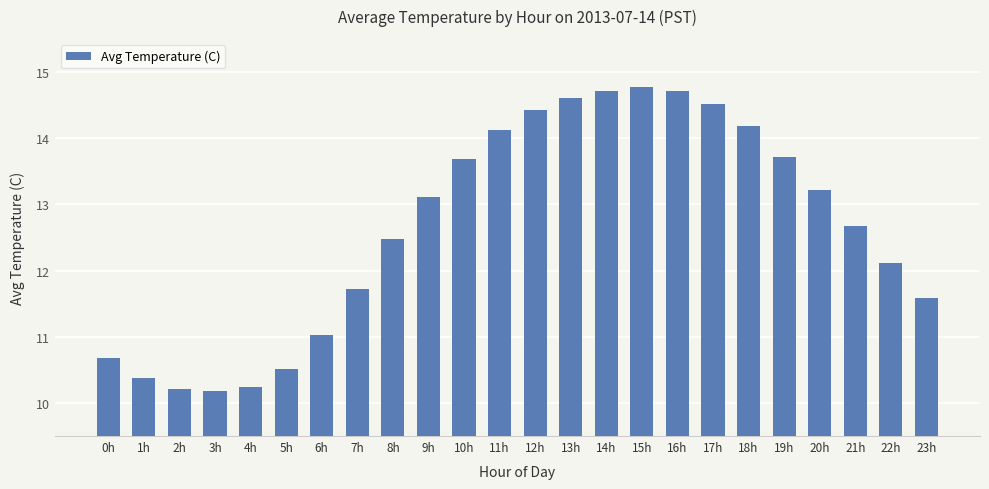

What is the ratio of the value at 7h to the value at 14h?

0.8